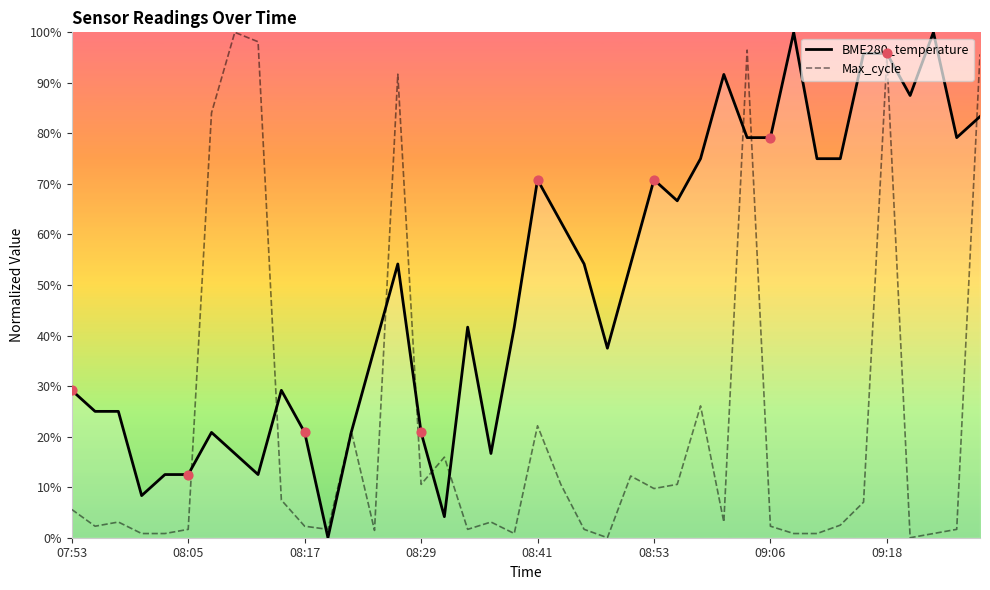

At how many categories does at least one series exceed 81?

12